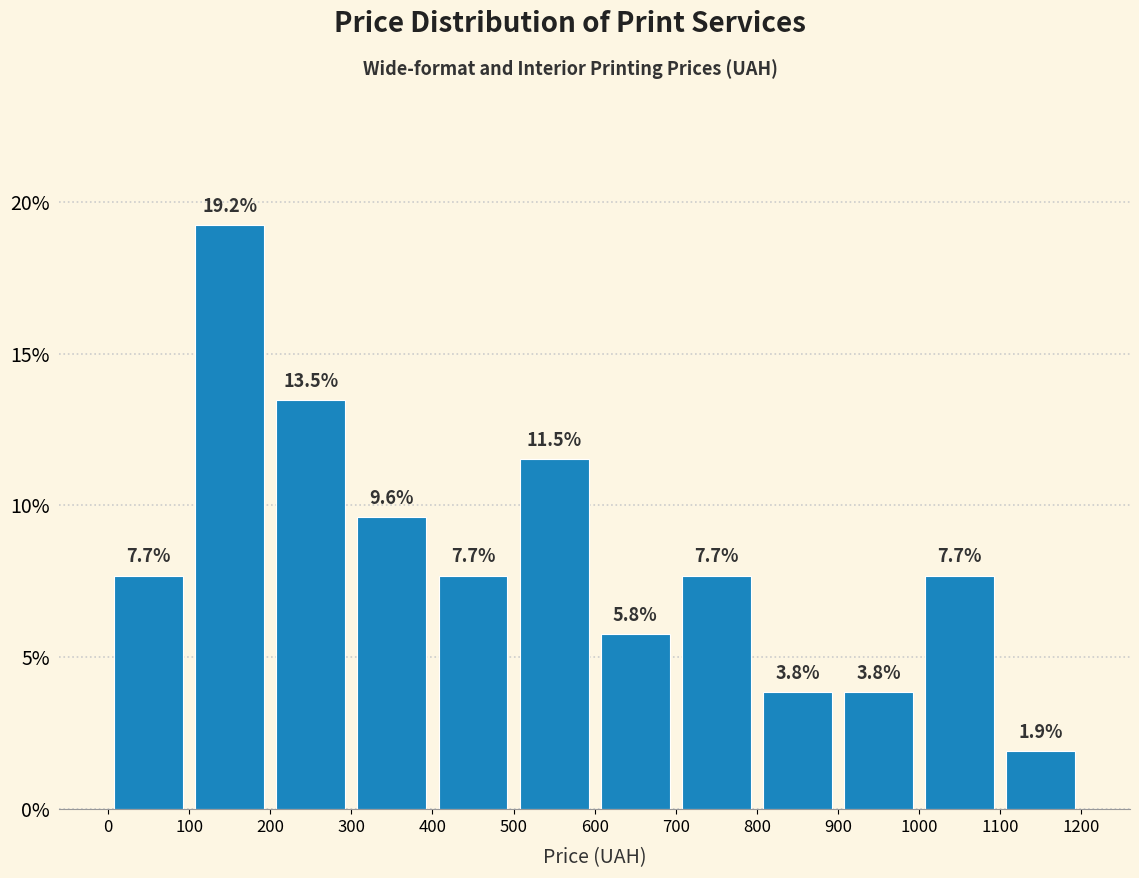

What is the height of the bar covering 300 to 400 on the x-axis?

9.6